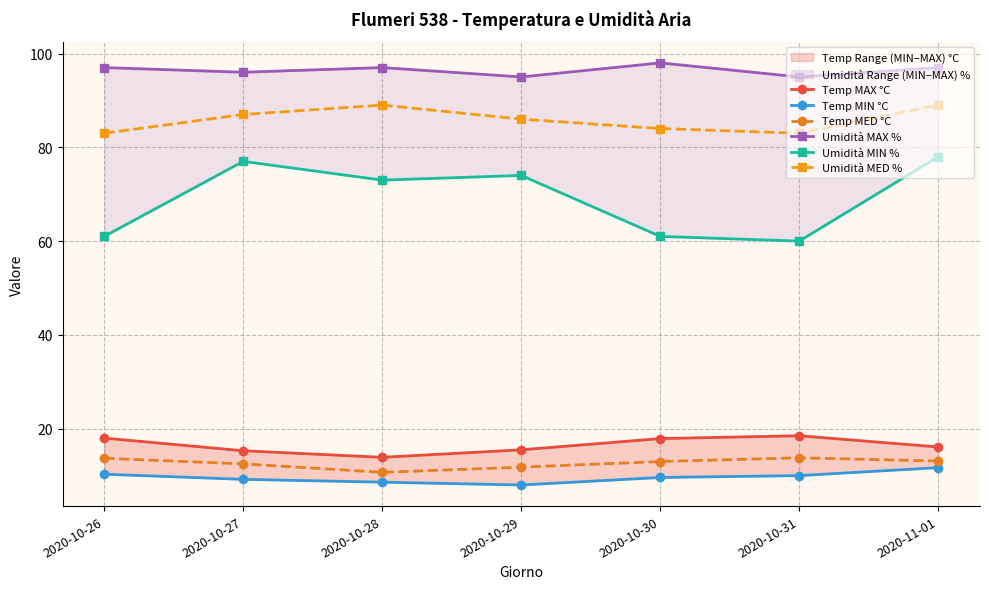

True or false: Temp MED °C and Temp MAX °C intersect in this chart.

False